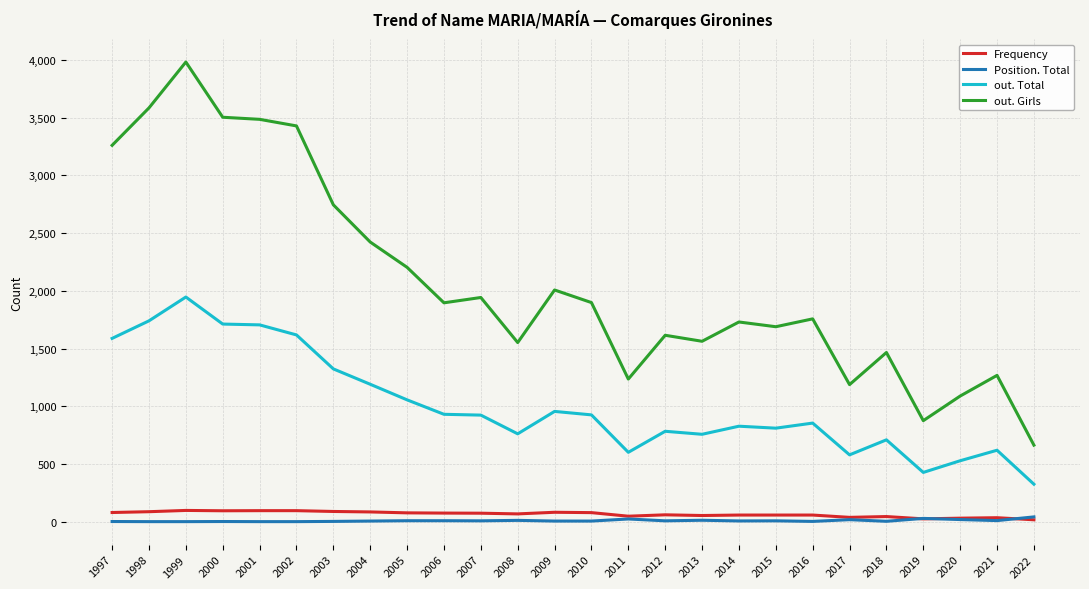

At which label does out. Total first exceed 925?

1997